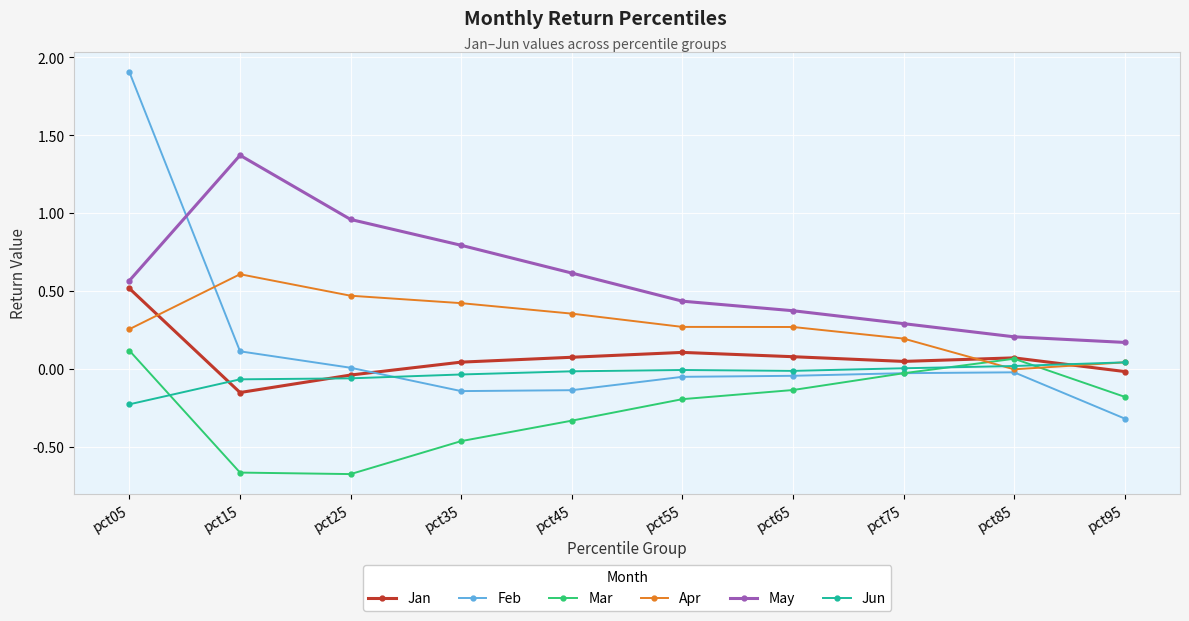

At which category does the chart reach its peak across all series?

pct05